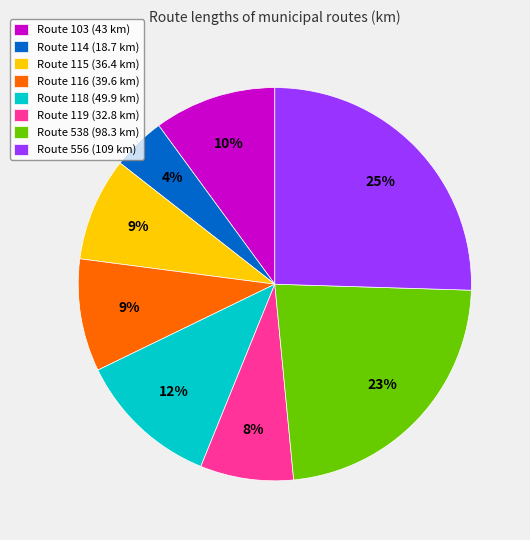

Does any single category account for the majority?

No